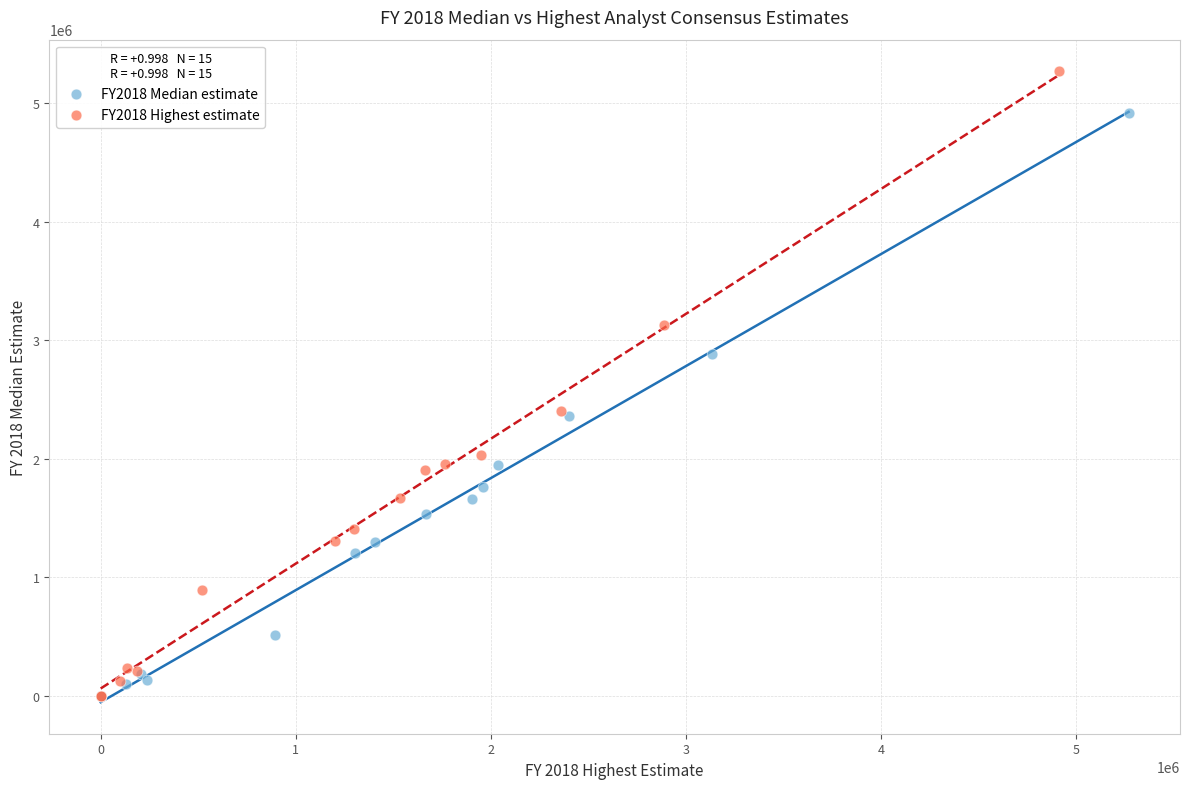

Which series contains the highest Y value?

FY2018 Highest estimate